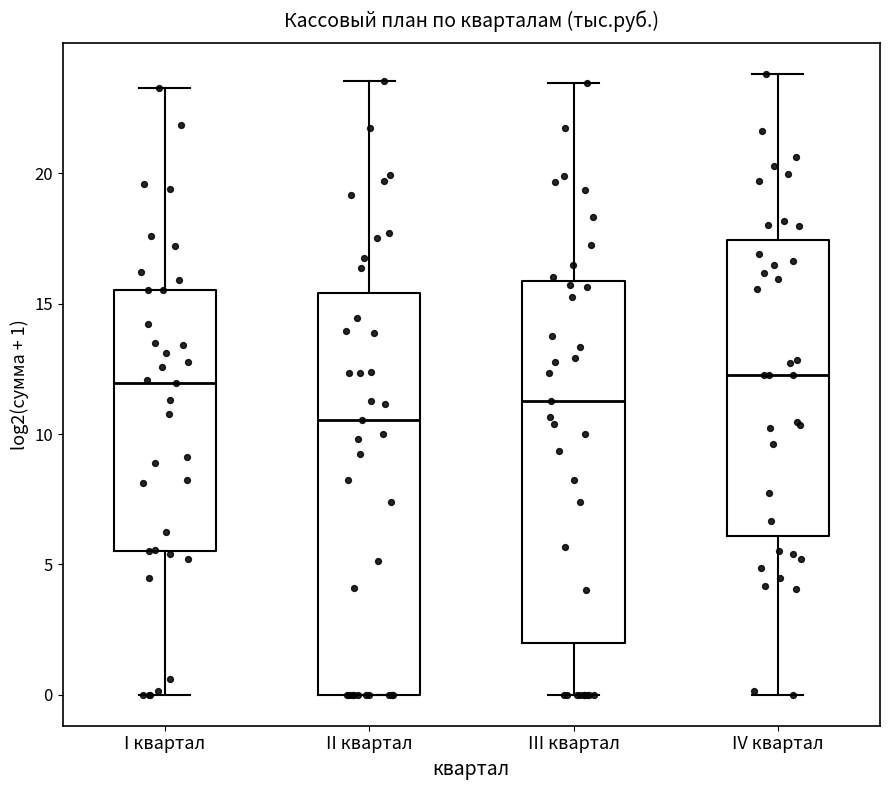

Reading left to right, read every box against the y-axis: the position of its median line, the range the box covers, and the ends of its whiskers. The values are not printed on the chart, so give them approximately, as read against the axis.

I квартал: median 12.0, box 5.5 to 15.5, whiskers 0.0 to 23.5
II квартал: median 10.5, box 0.0 to 15.5, whiskers 0.0 to 23.5
III квартал: median 11.5, box 2.0 to 16.0, whiskers 0.0 to 23.5
IV квартал: median 12.5, box 6.0 to 17.5, whiskers 0.0 to 24.0